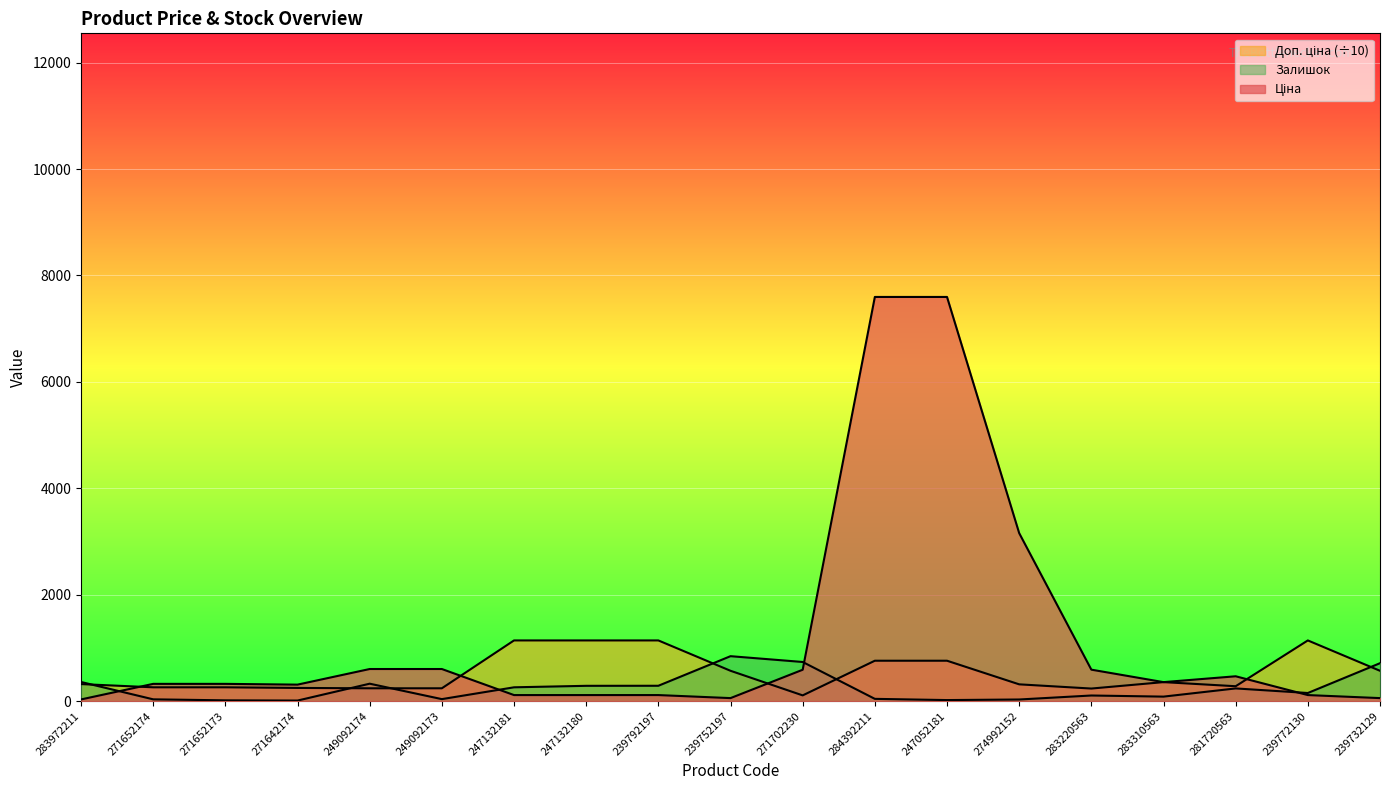

What is the spread (max minus min) of values at 284392211?

7553.5